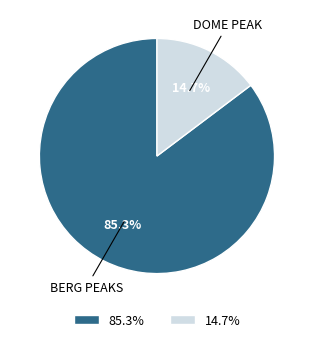

Does any single category account for the majority?

Yes